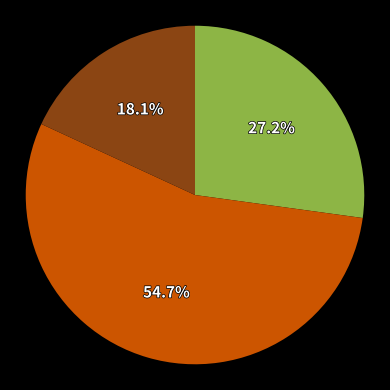

How many slices are in this pie chart?

3